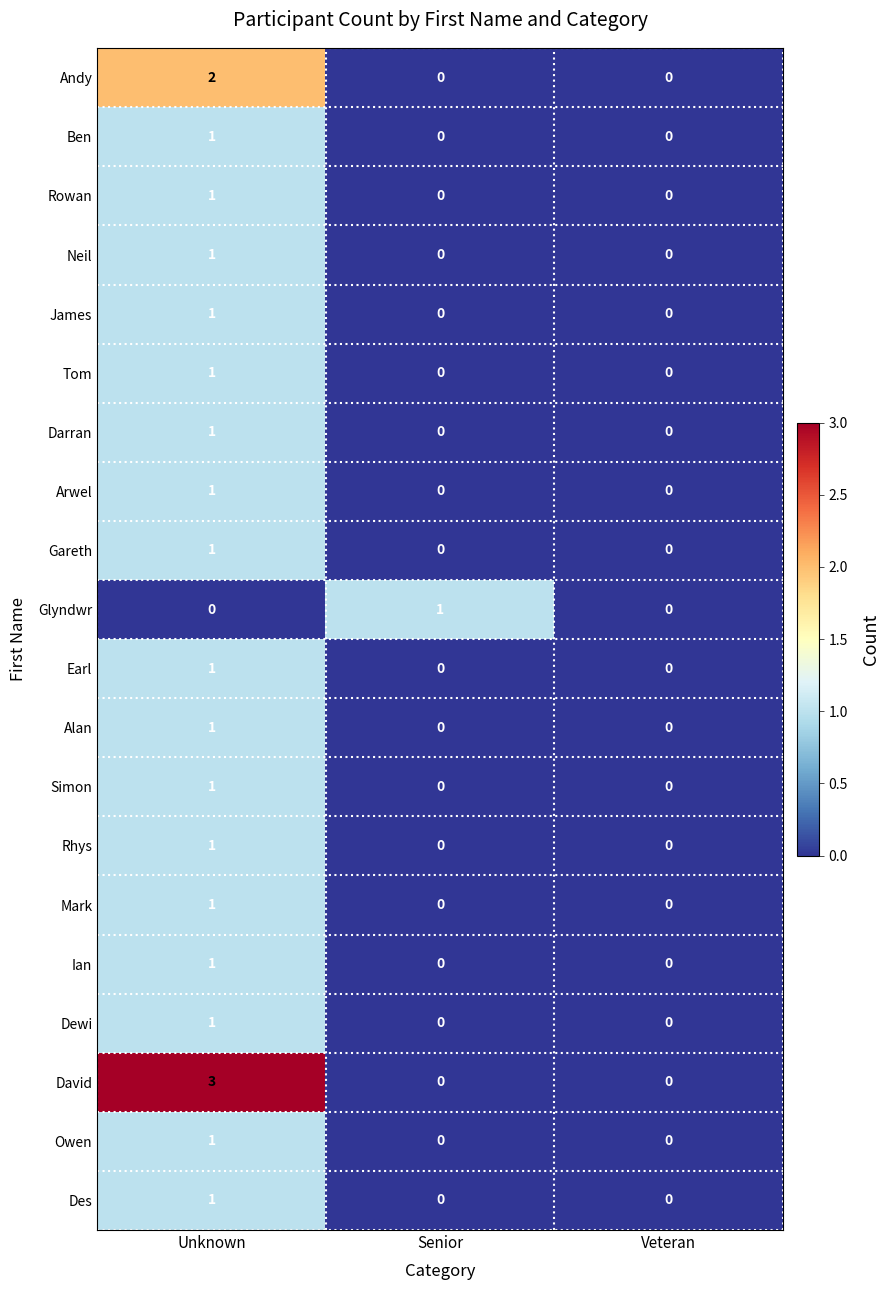

What is the maximum value shown in the chart?

3